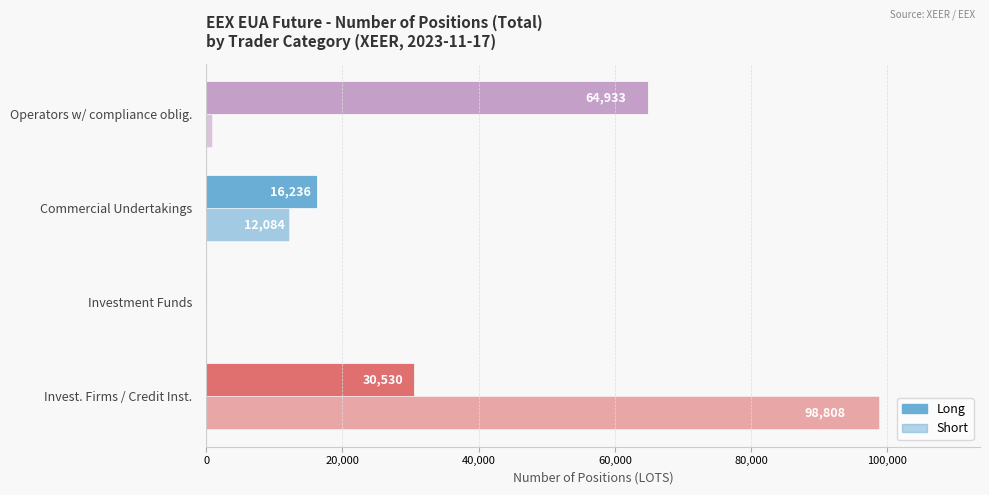

How many distinct data groups are displayed?

2